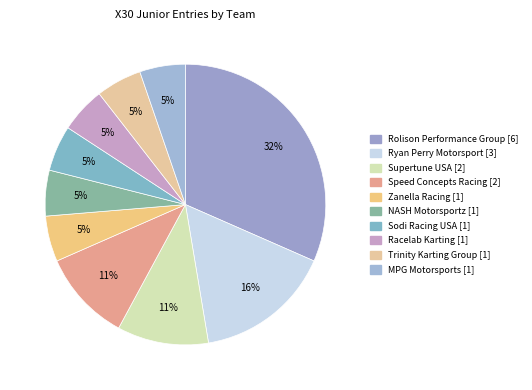

What portion of the pie excludes Supertune USA?

89.5%